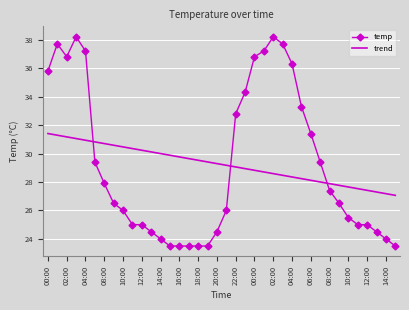

How many points are lower than both their immediate neighbors (excluding endpoints)?

1